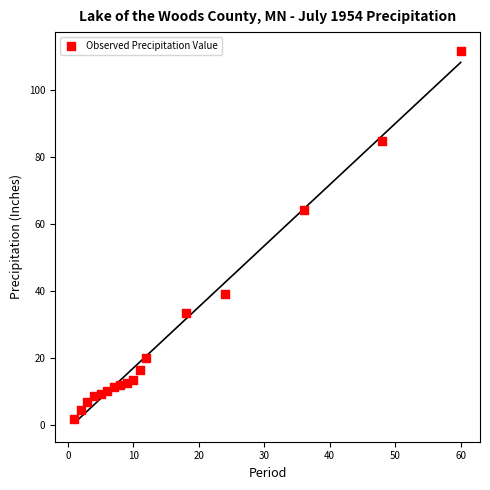

What Y value in the scatter plot is closest to 56?

64.1